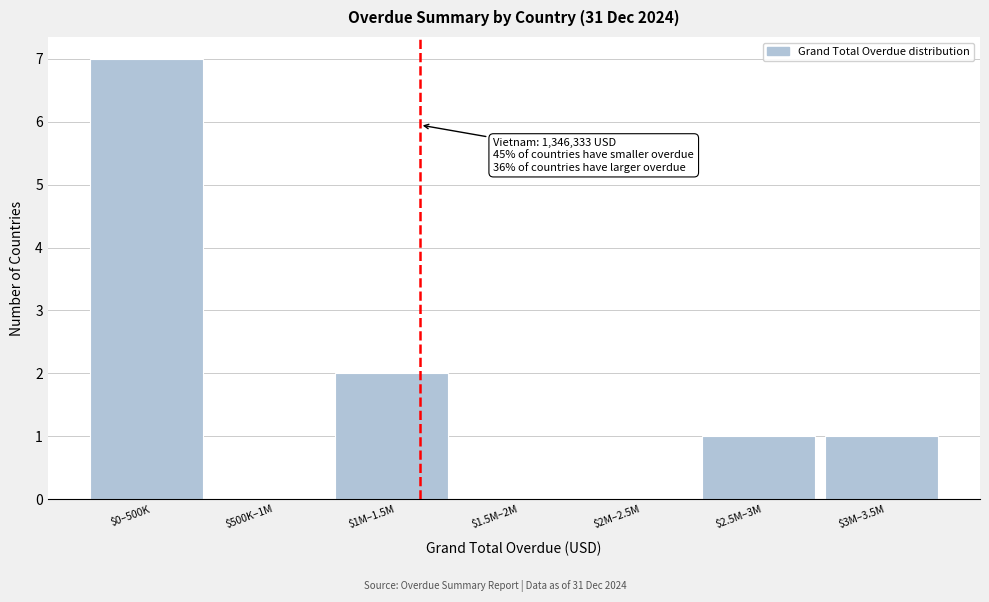

What is the sum of all values?

11